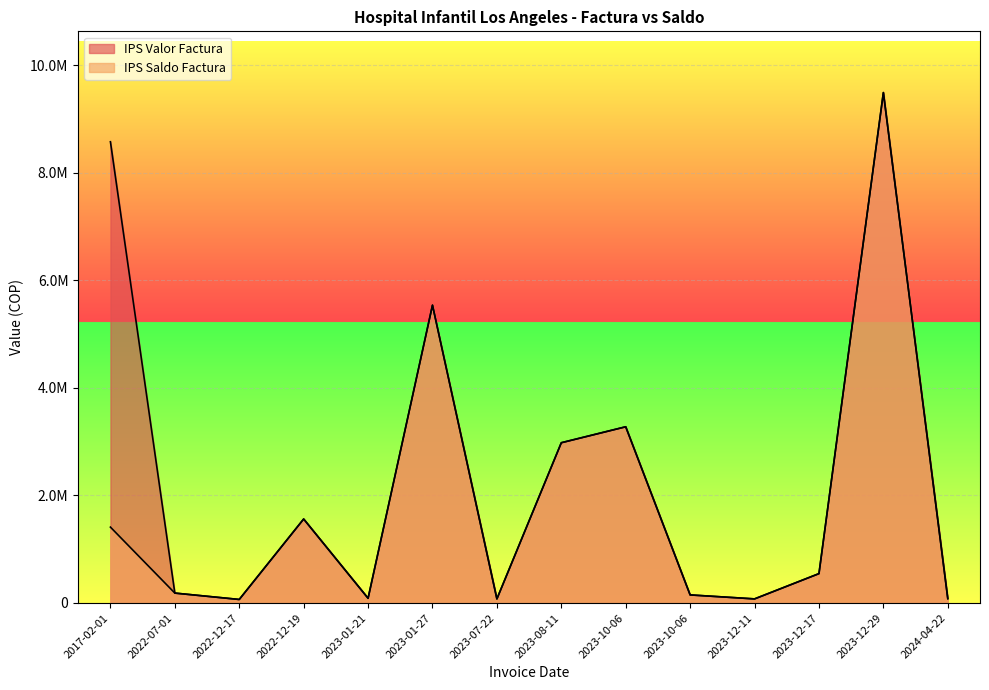

What is the average value of the IPS Valor Factura series?

2334378